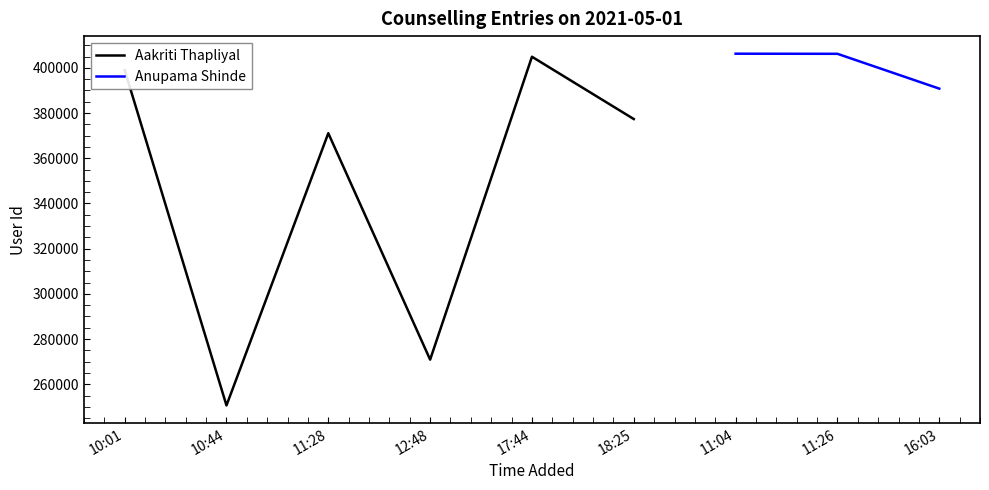

At which label is Anupama Shinde closest to 398535?

11:26